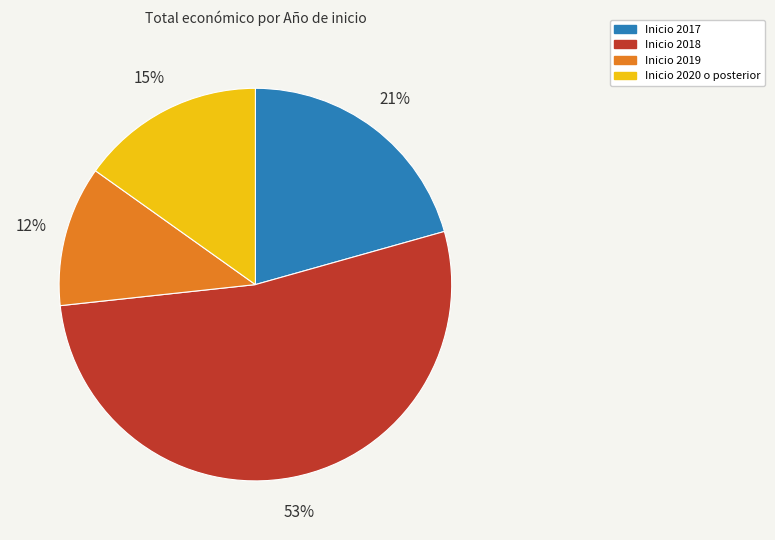

To the nearest percent, what is the average slice percentage?

25%